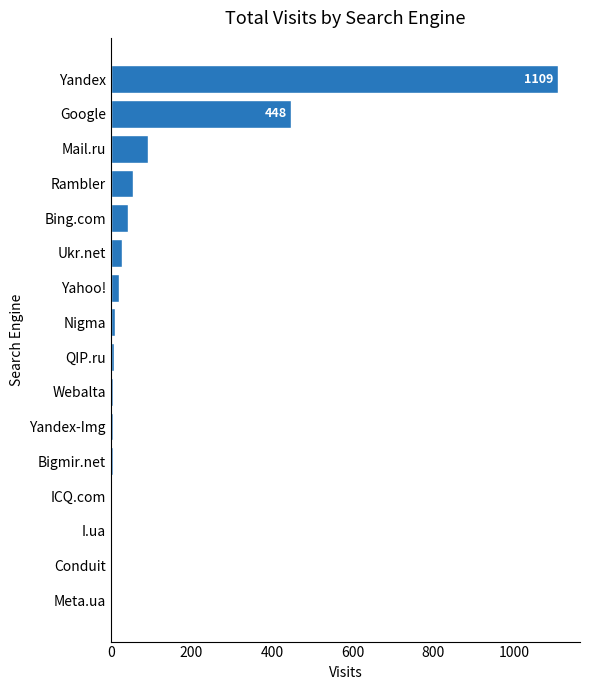

What is the sum of all values?

1834